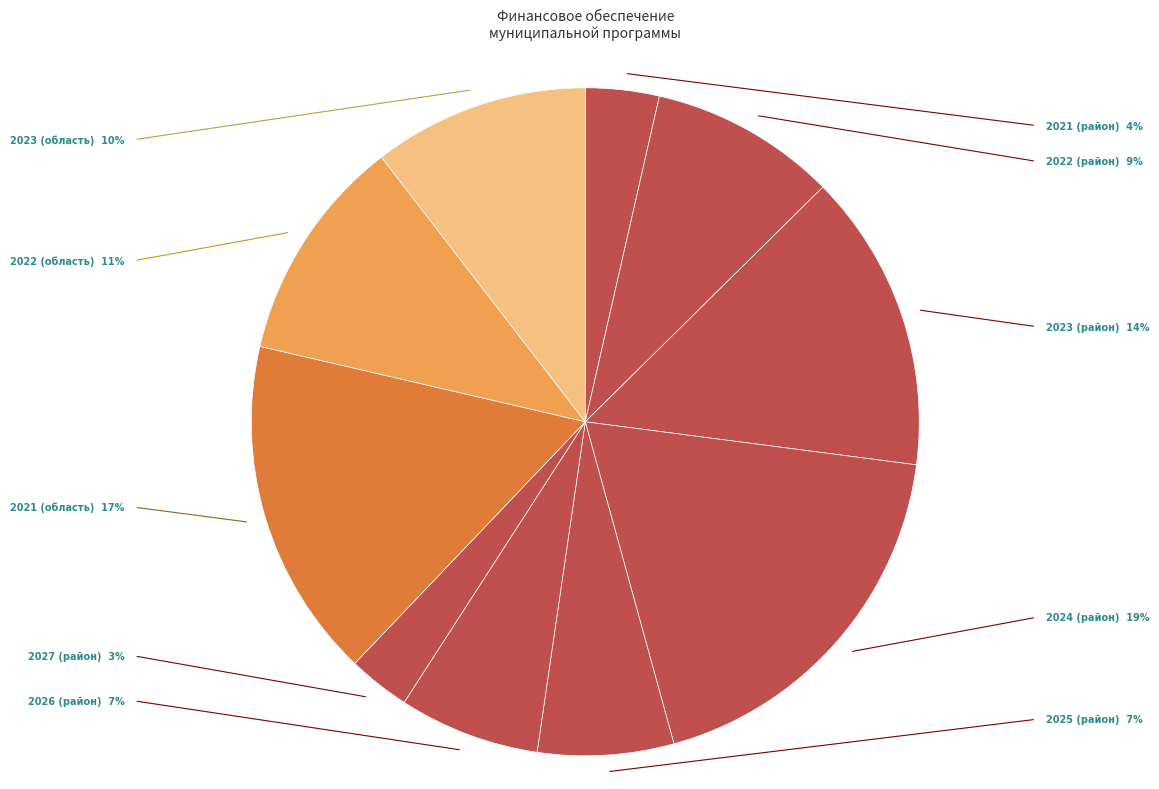

Count the number of slices in the pie.

10